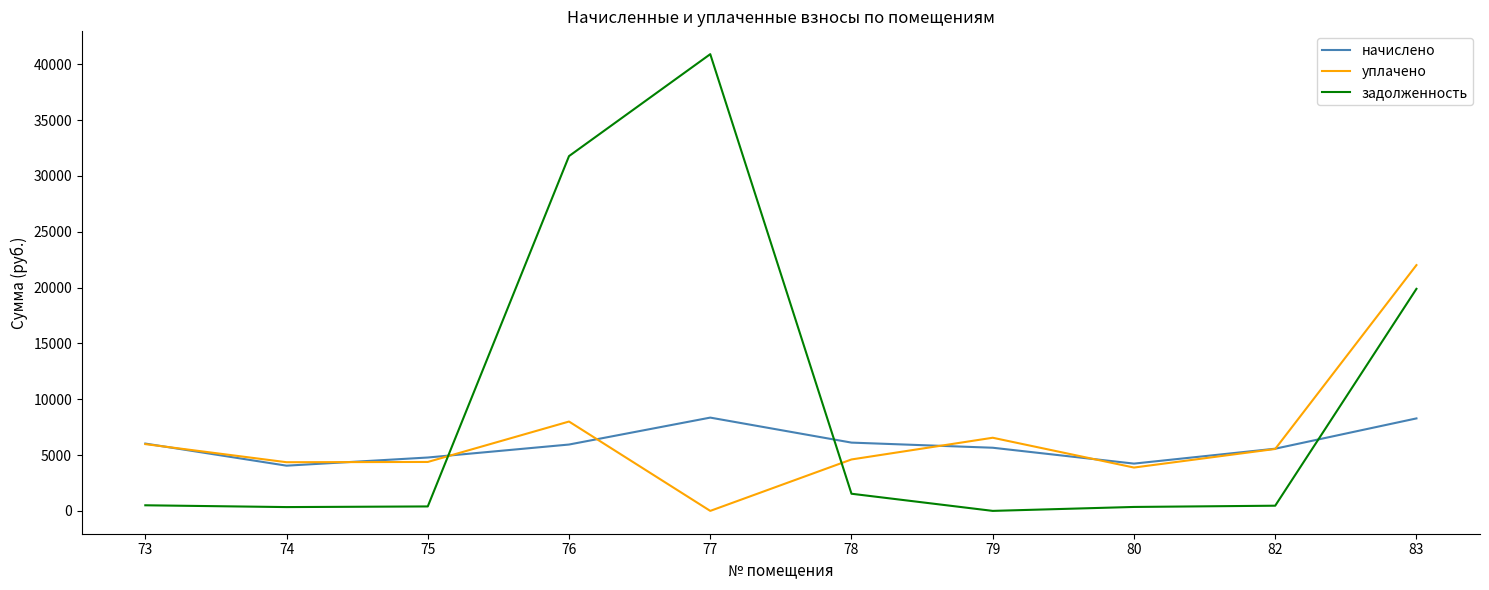

What is the difference between the maximum and minimum values in the уплачено series?

22007.8